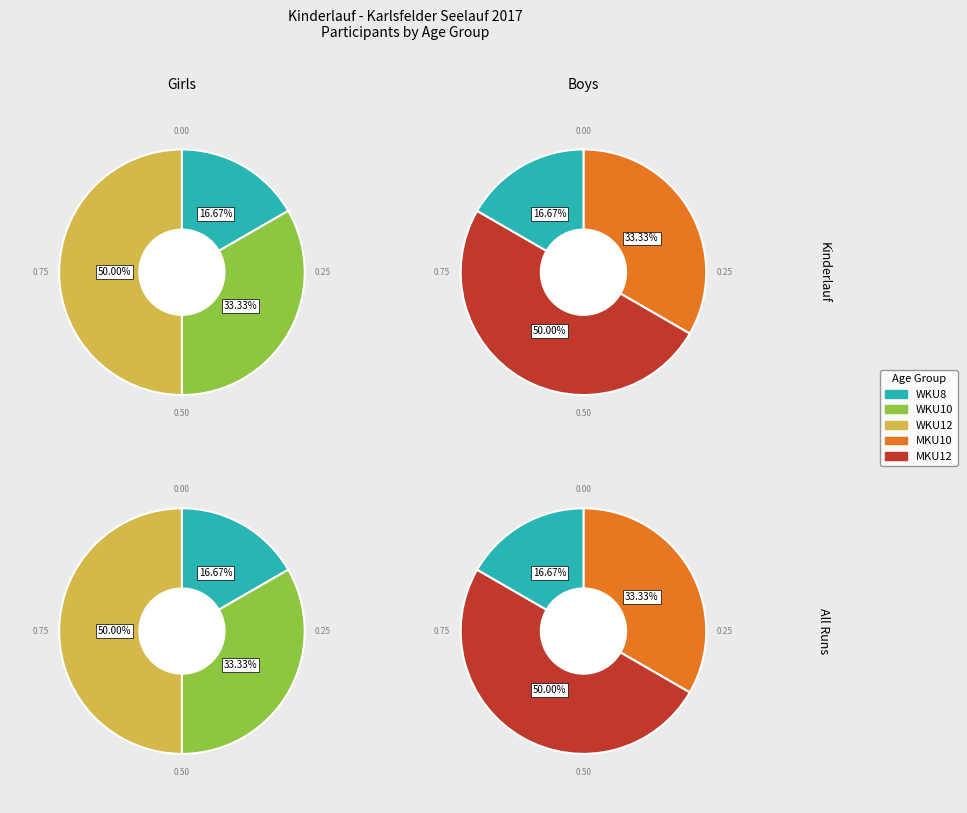

True or false: MKU12 accounts for 24% of the total.

False